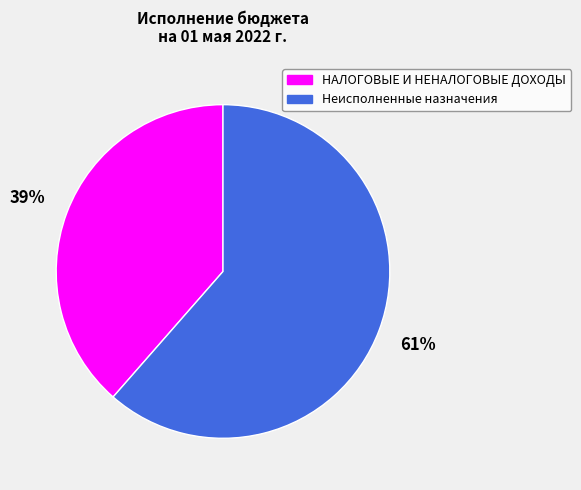

Combined, do НАЛОГОВЫЕ И НЕНАЛОГОВЫЕ ДОХОДЫ and Неисполненные назначения account for over 50%?

Yes